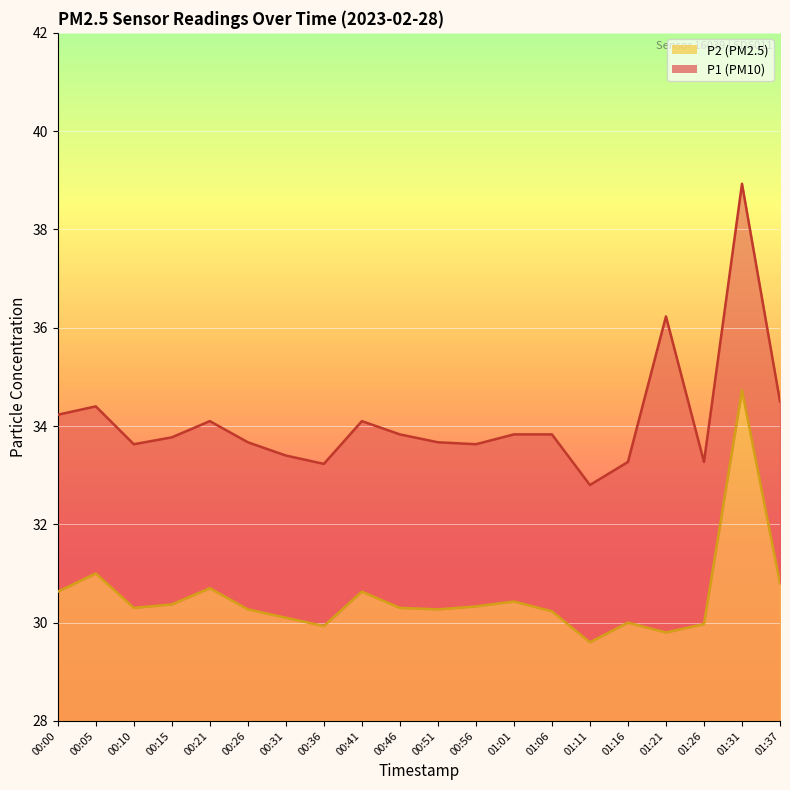

What is the total value across all series at 00:51?

5.7